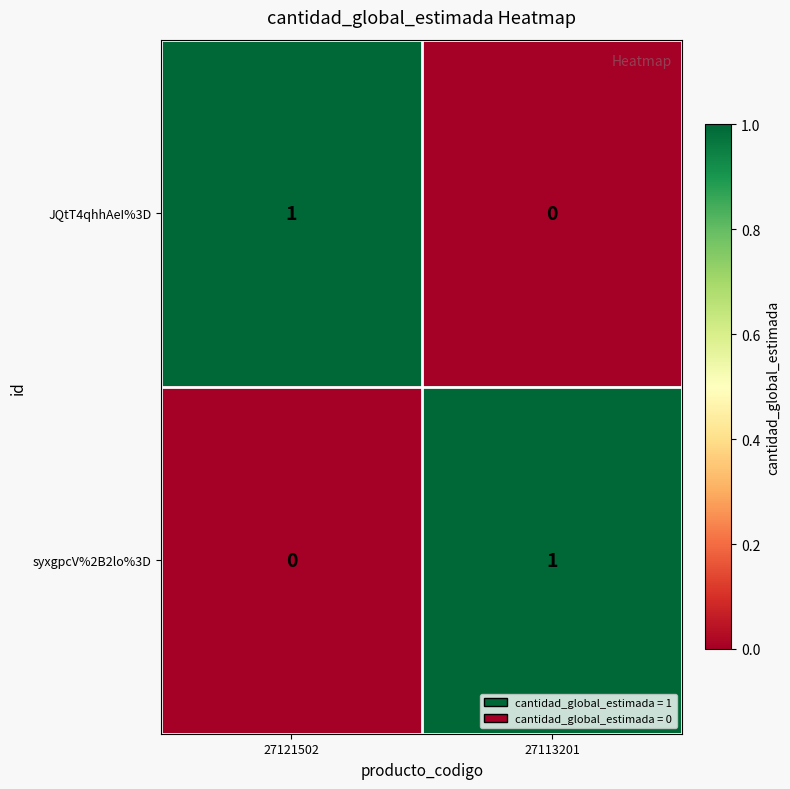

What is the spread (max minus min) of values at 27121502?

1